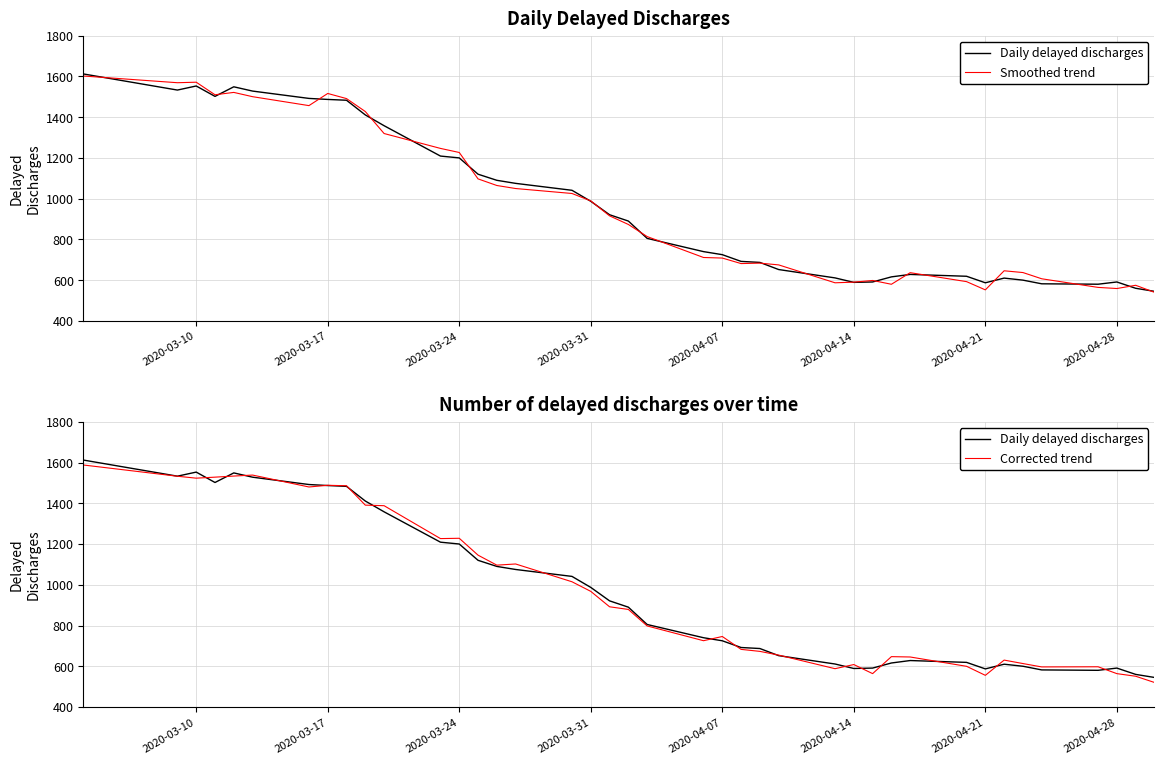

Which series has the largest total across all categories?

Daily delayed discharges